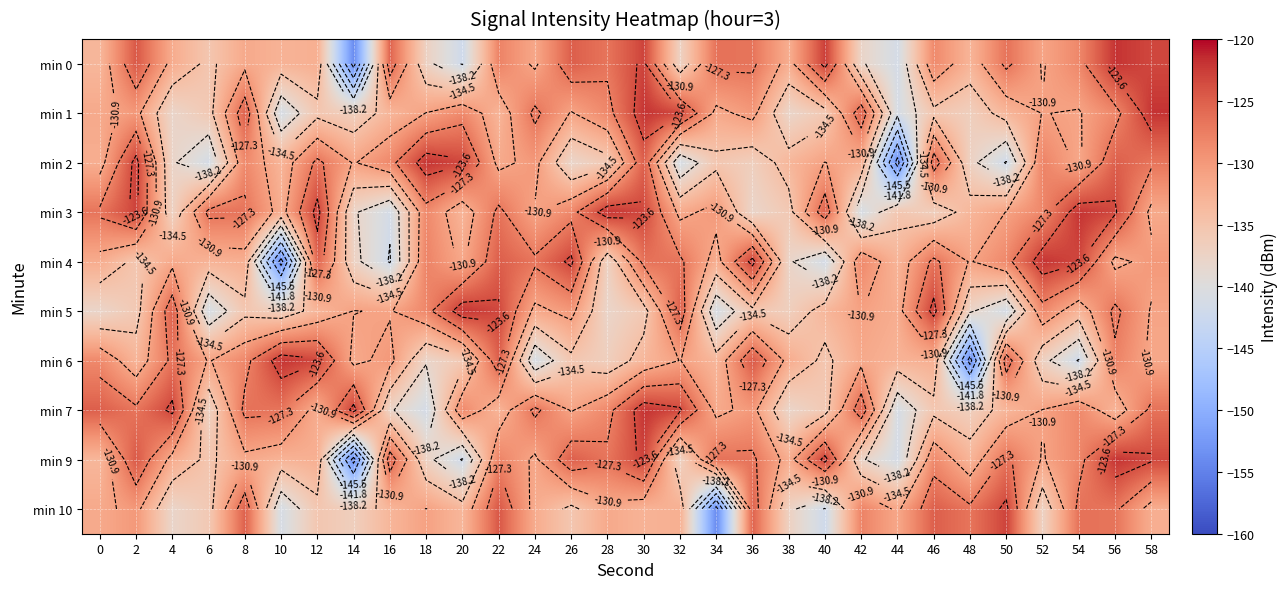

At which category is the sum across all series the highest?

56